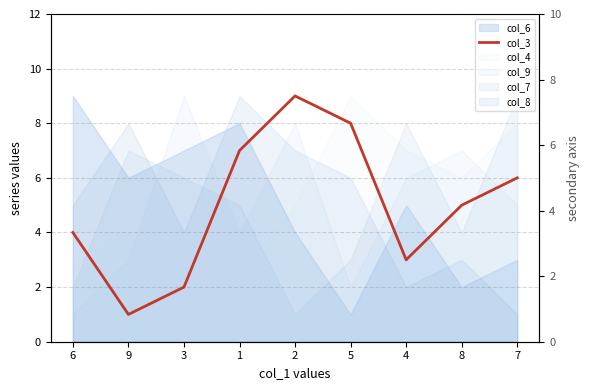

At which category does the data reach its first local peak?

2